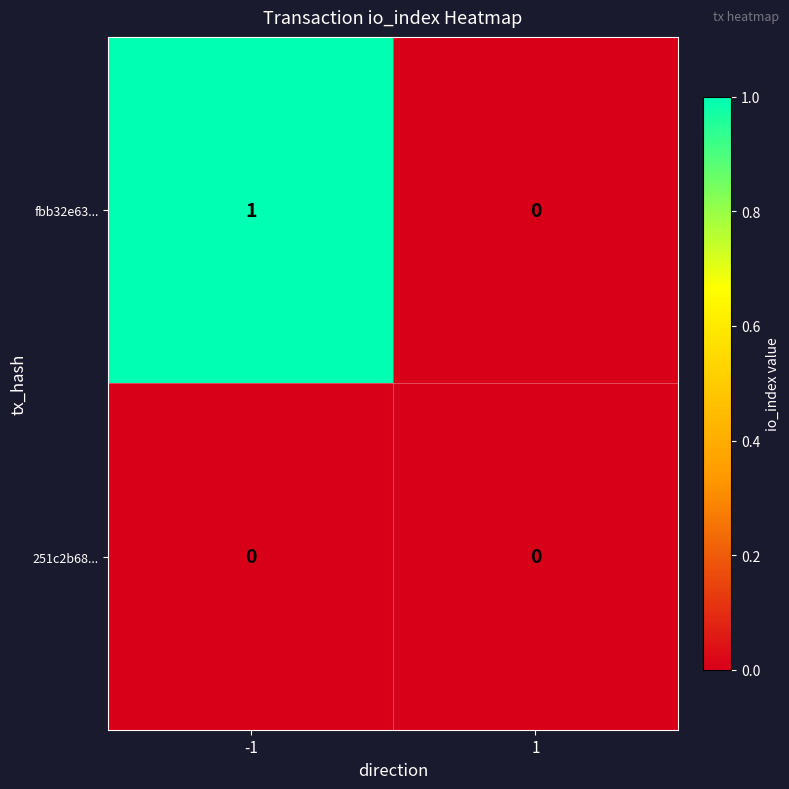

How many categories are shown in the chart?

2